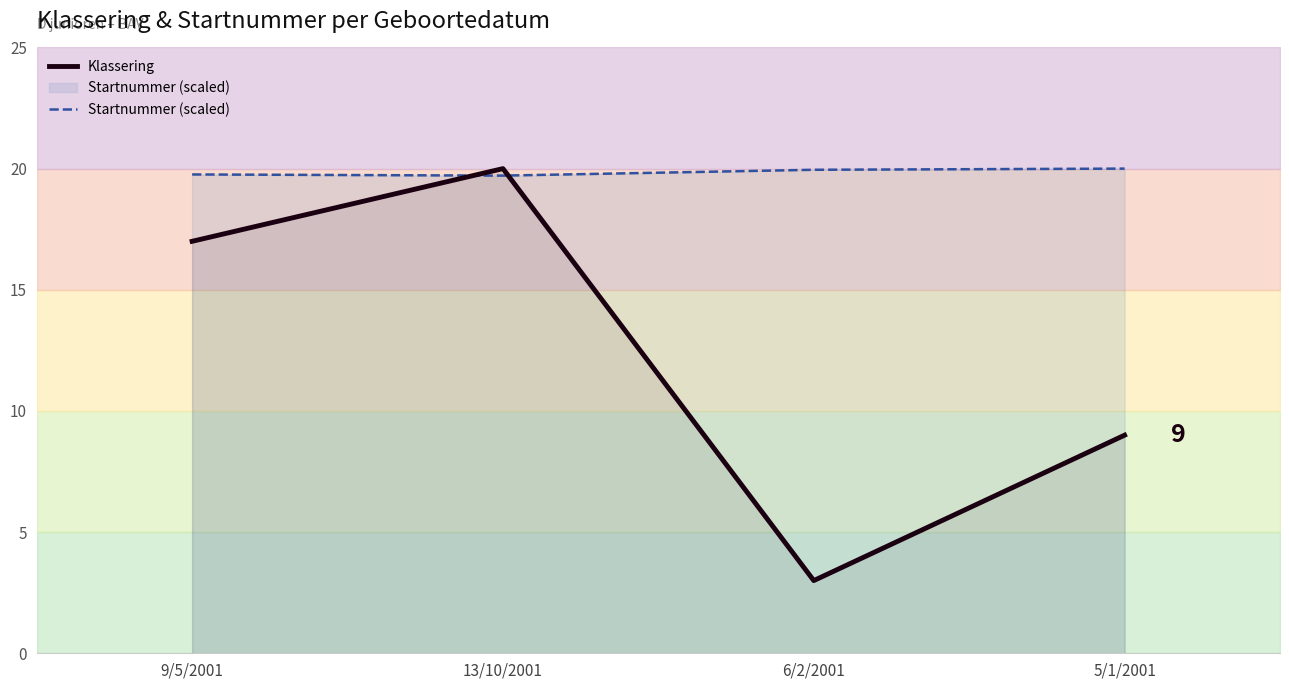

Which series changed the most between 9/5/2001 and 5/1/2001?

Klassering